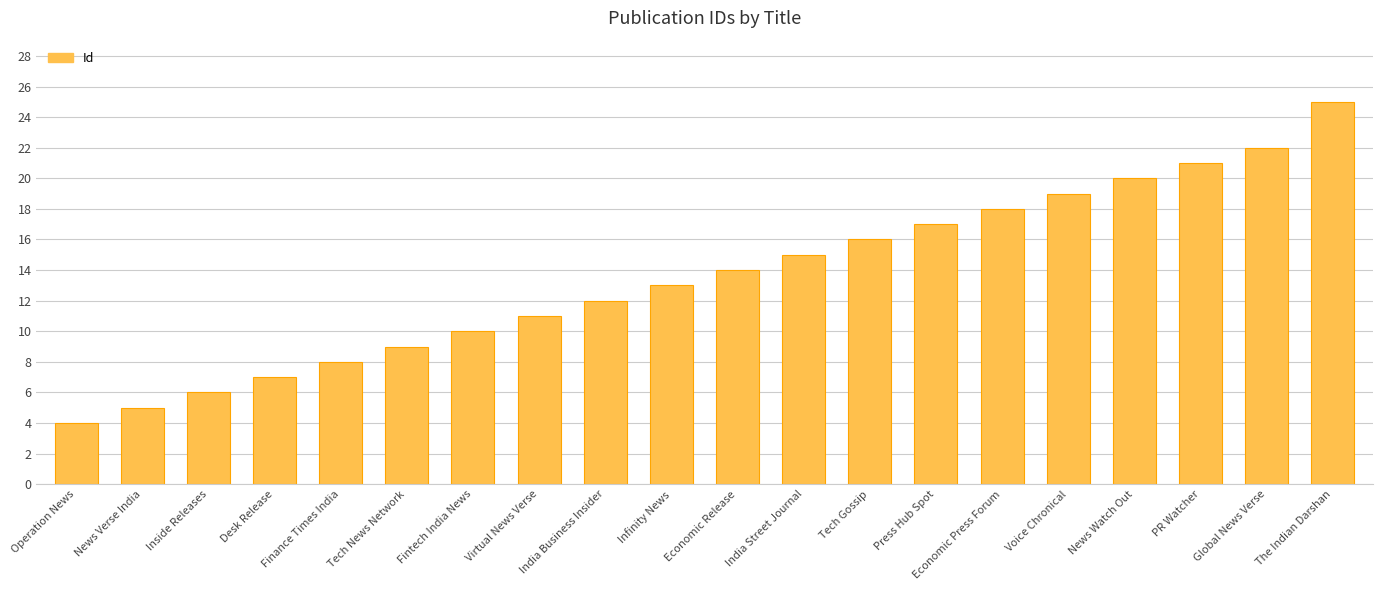

Is it true that the value at News Verse India is 5?

True